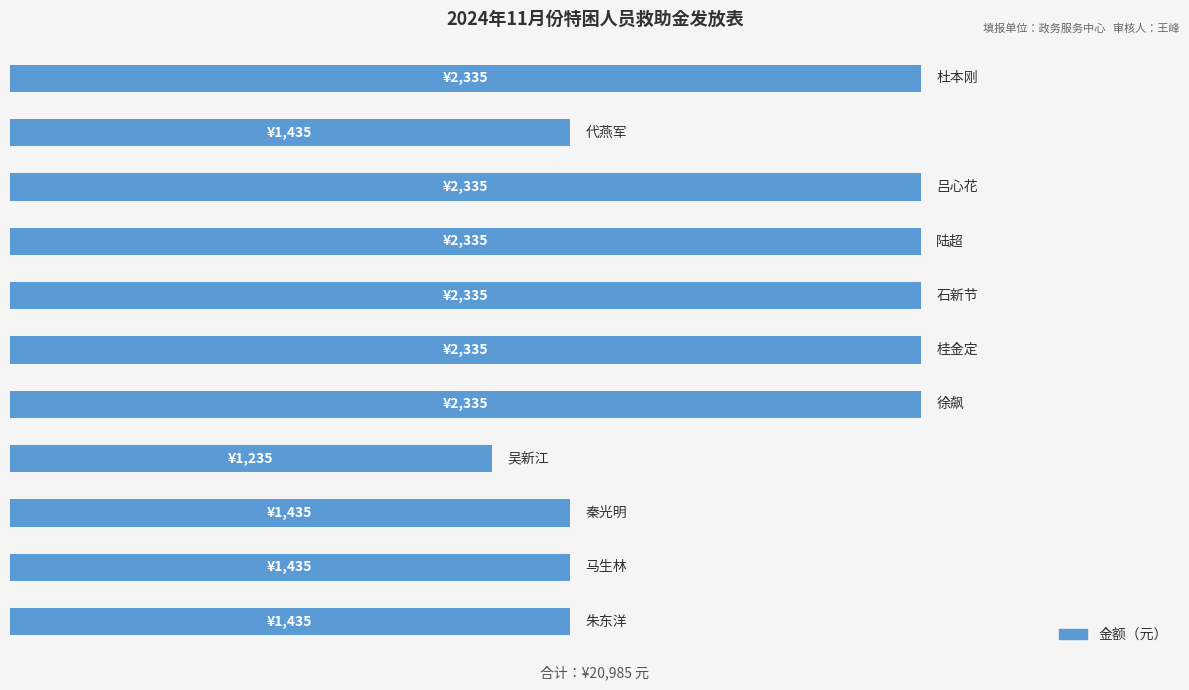

Are the bars horizontal?

Yes